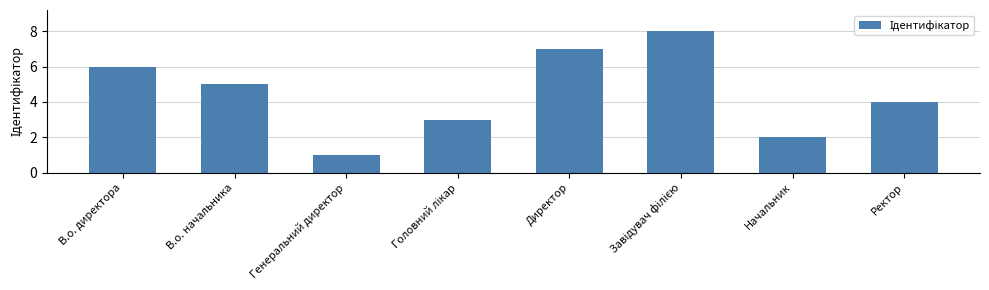

What is the change in value from Директор to Начальник?

-5